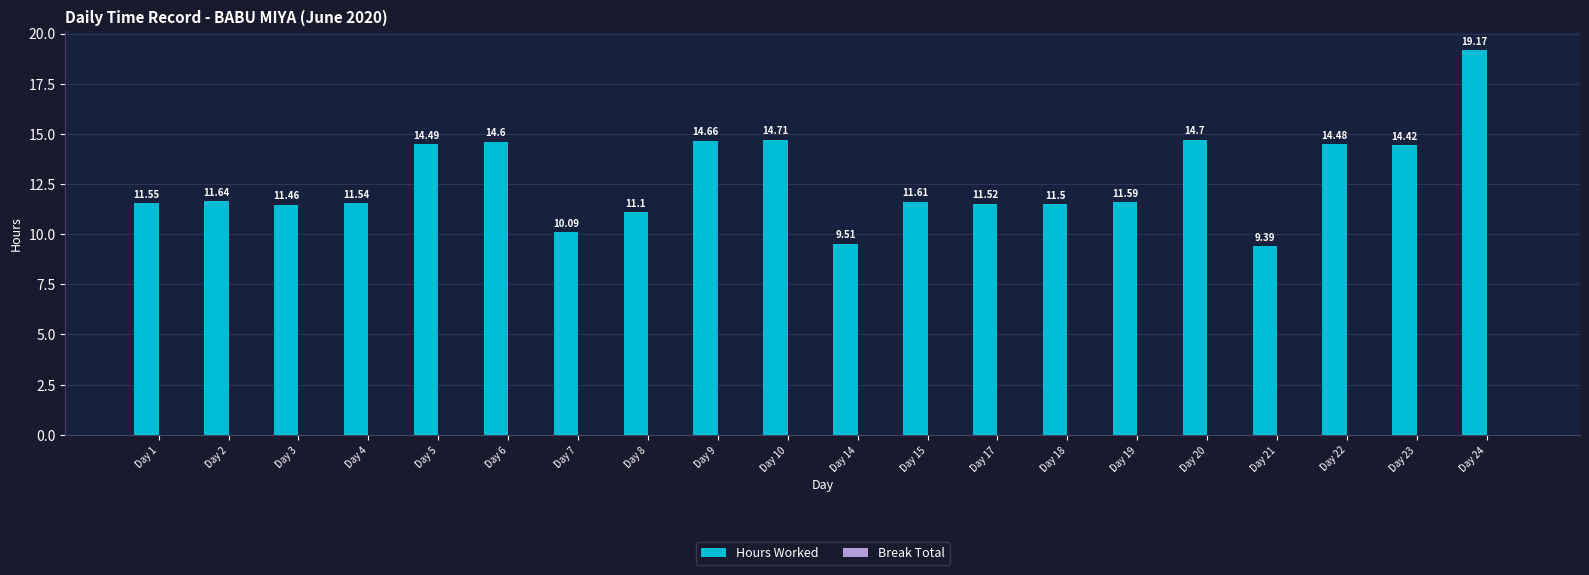

Rank the categories by value from lowest to highest.

Day 21, Day 14, Day 7, Day 8, Day 3, Day 18, Day 17, Day 4, Day 1, Day 19, Day 15, Day 2, Day 23, Day 22, Day 5, Day 6, Day 9, Day 20, Day 10, Day 24